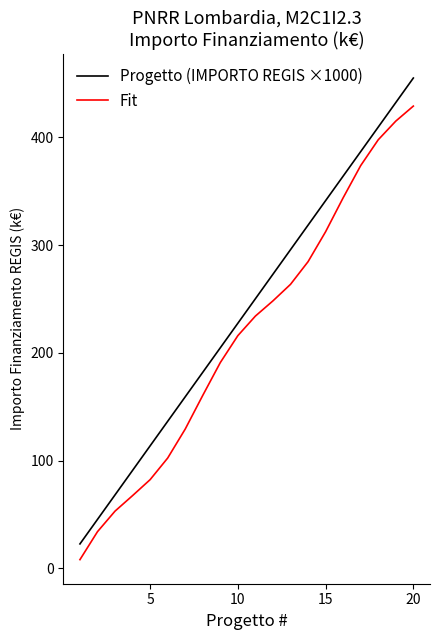

Which series has the largest total across all categories?

Progetto (IMPORTO REGIS ×1000)